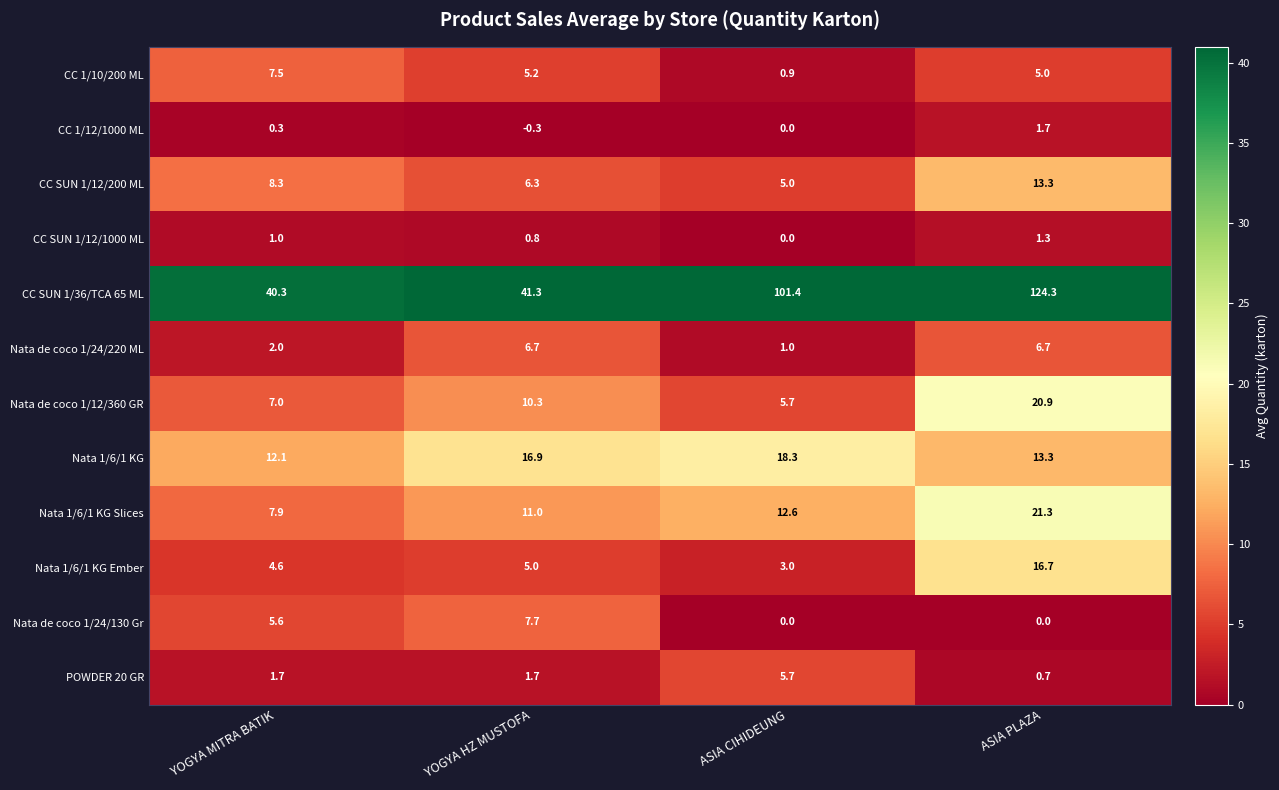

Read the Nata de coco 1/12/360 GR value at YOGYA MITRA BATIK.

7.0